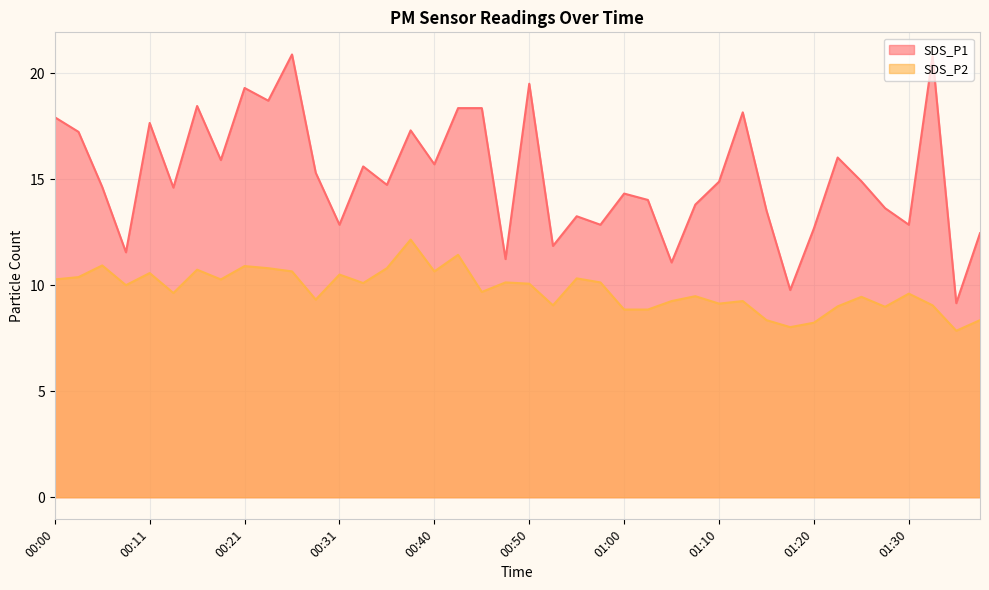

Where is the first local minimum for SDS_P1?

00:08